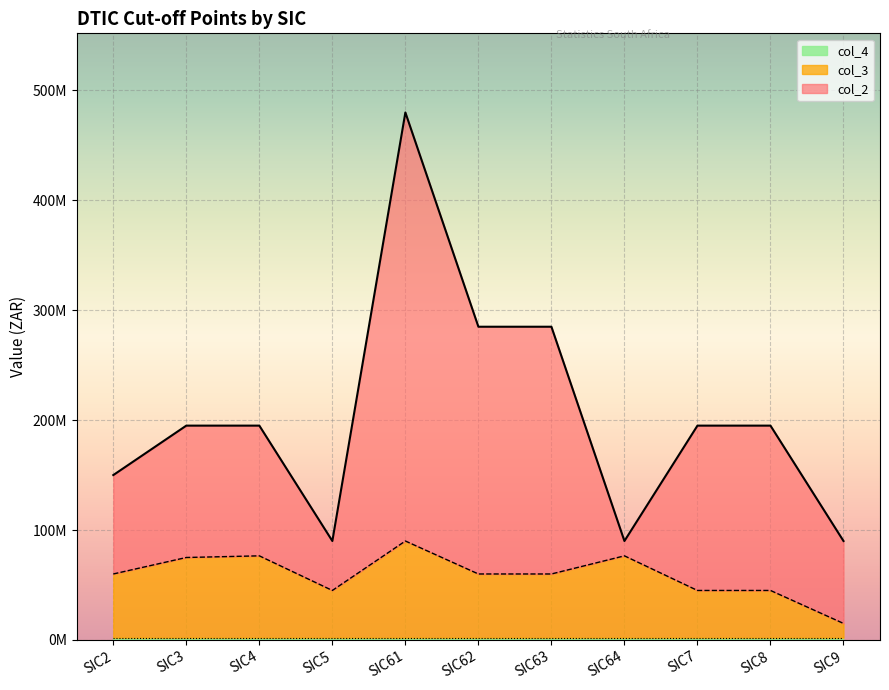

Where is col_2 nearest to the value 285000000?

SIC62